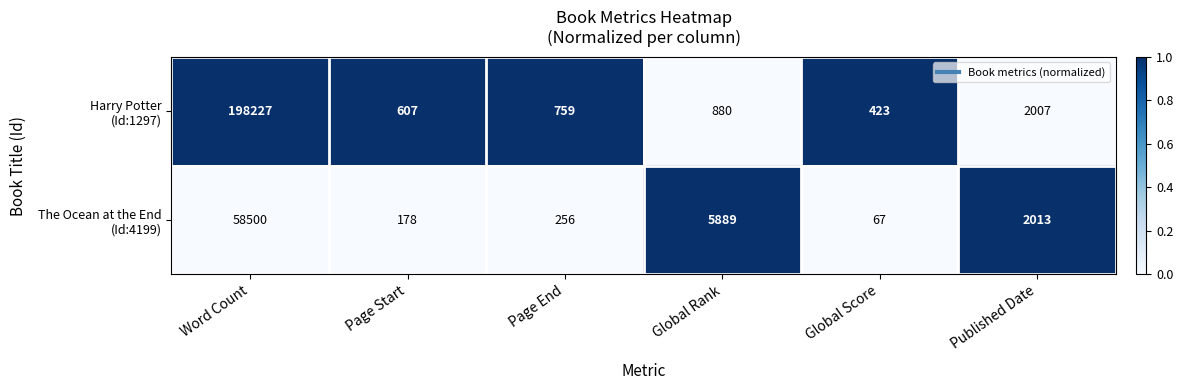

What is the maximum value shown in the chart?

198227